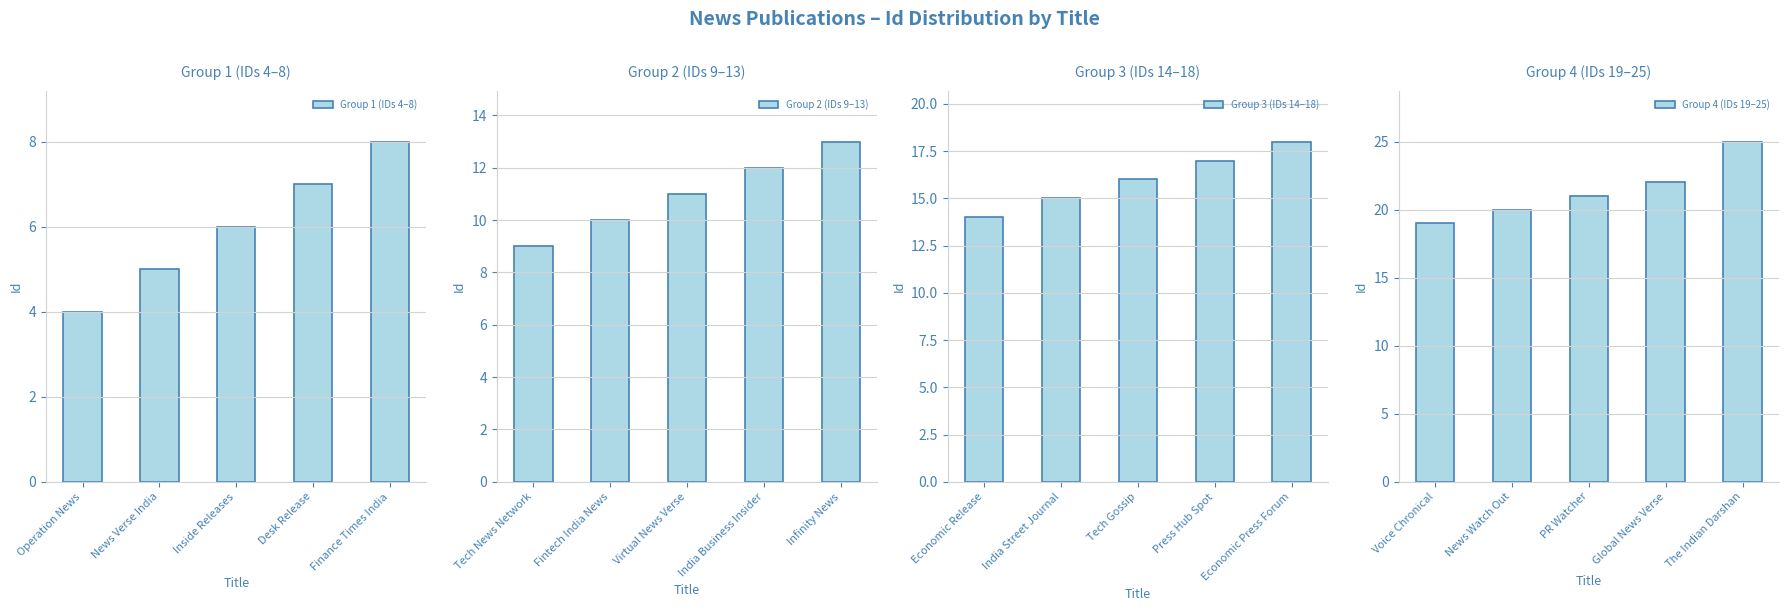

List the labels in order of Group 2 (IDs 9–13) value, largest first.

Infinity News, India Business Insider, Virtual News Verse, Fintech India News, Tech News Network